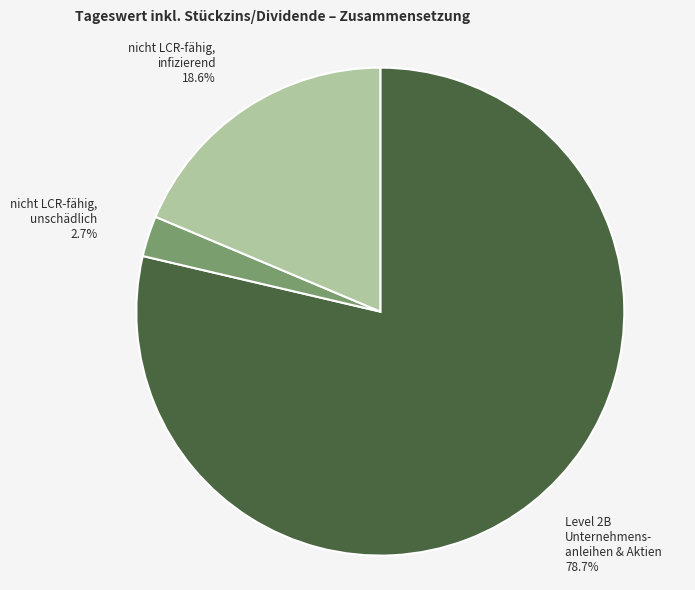

Is there any slice that represents more than half of the pie?

Yes